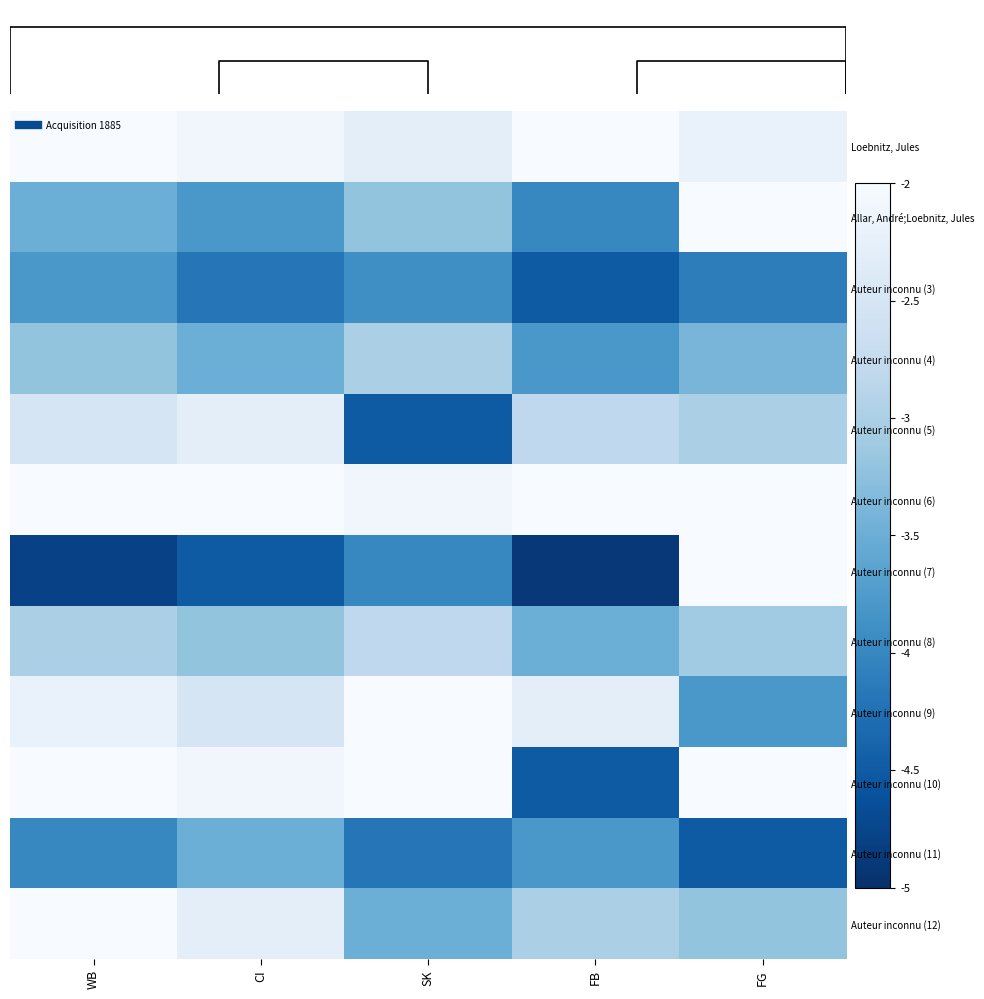

Which has a higher value, SK or FG?

FG